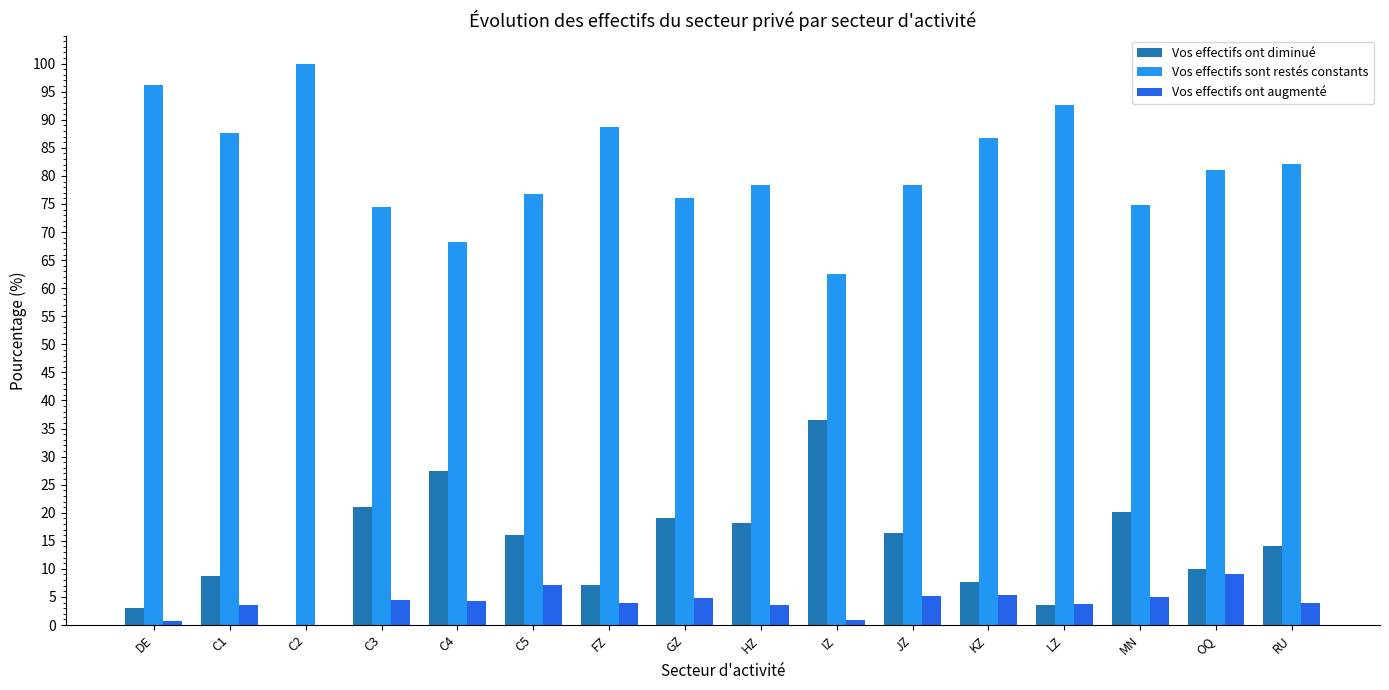

The value of Vos effectifs ont augmenté at C2 is 0.0. True or false?

True